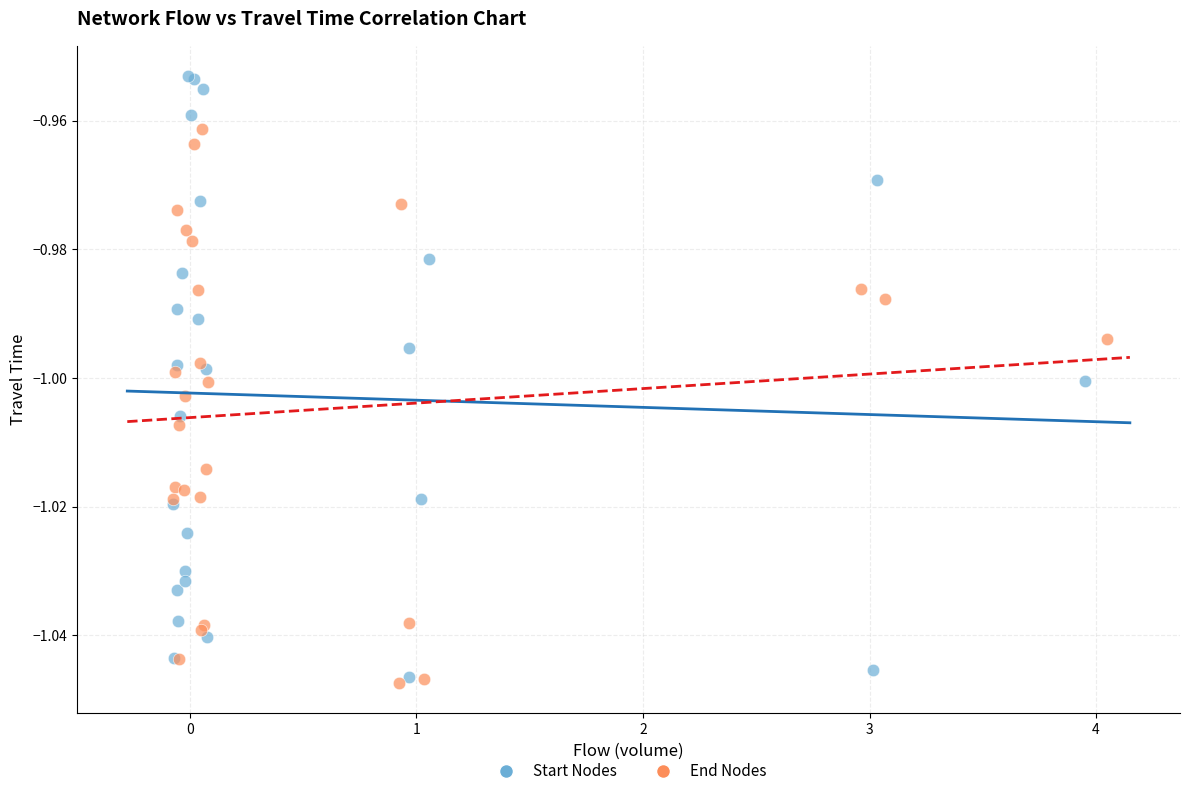

What are all the series names shown in the legend?

Start Nodes, End Nodes